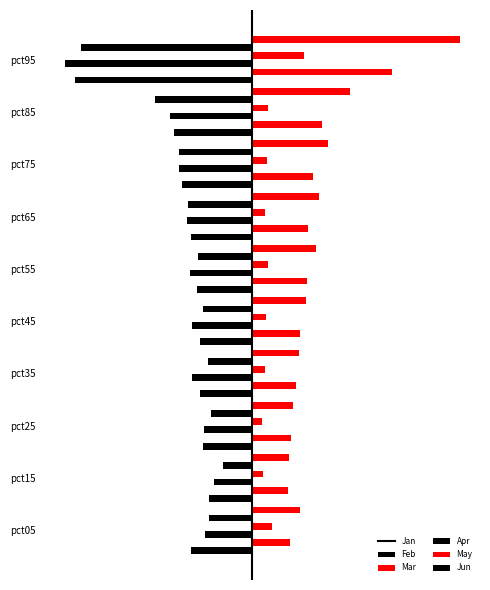

What is the difference between the second highest and second lowest values in the Feb series?

0.1